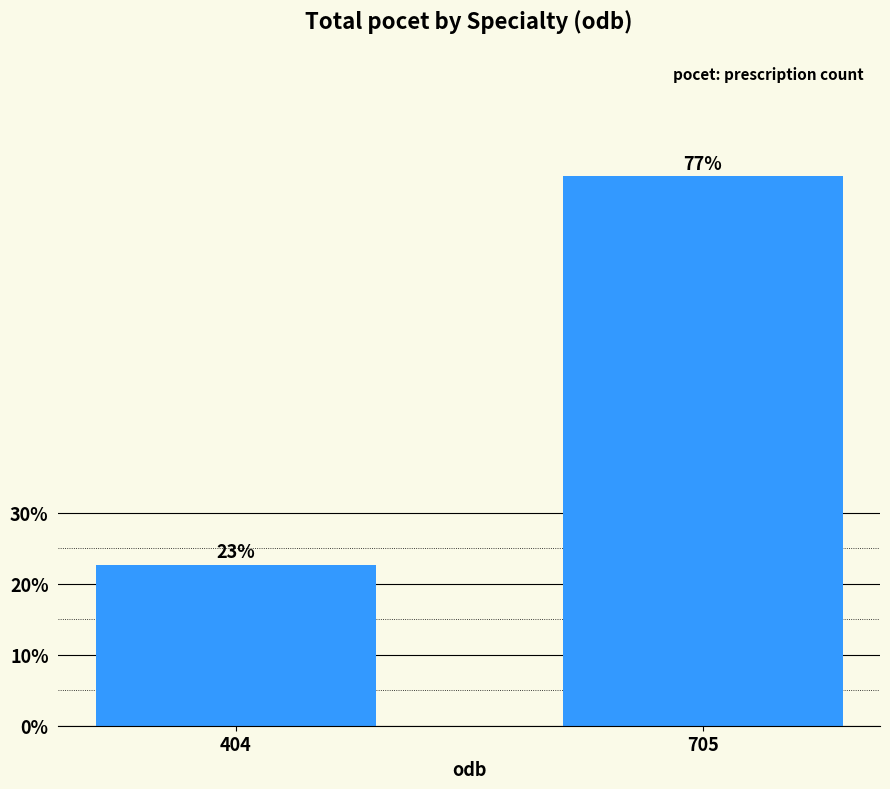

Which label corresponds to the largest value in the chart?

705